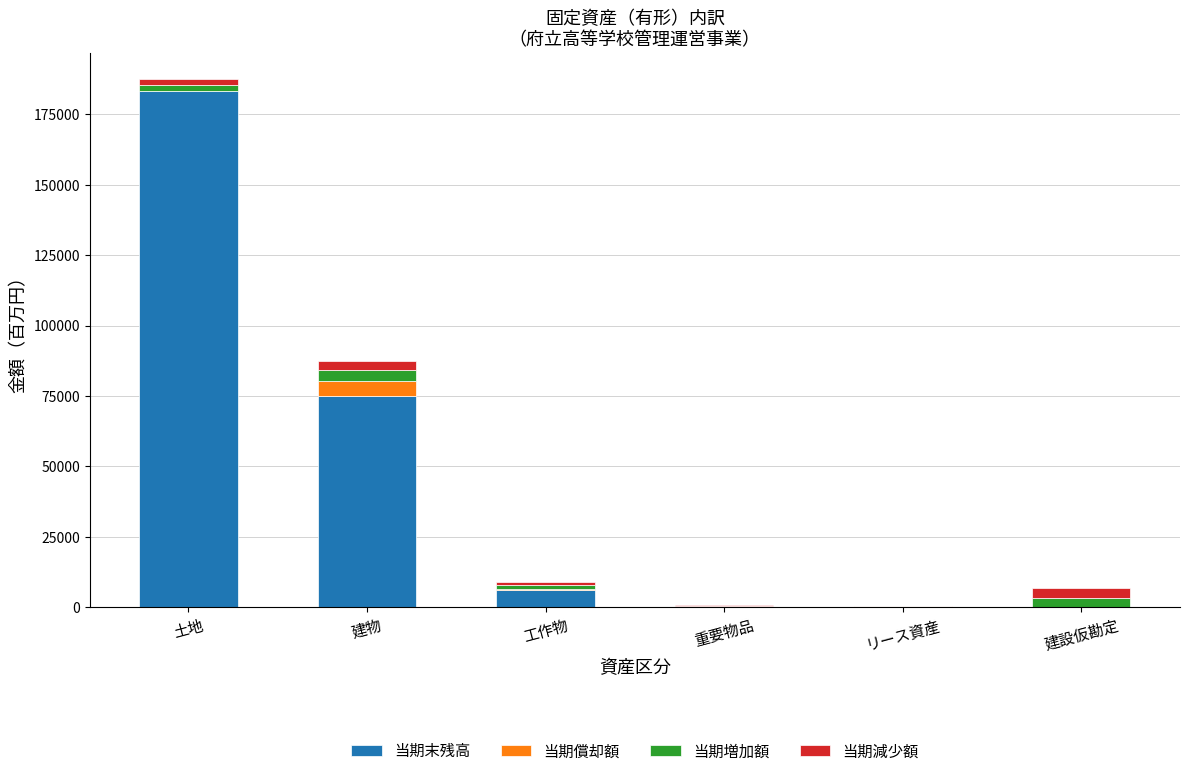

At which category is the sum across all series the highest?

土地